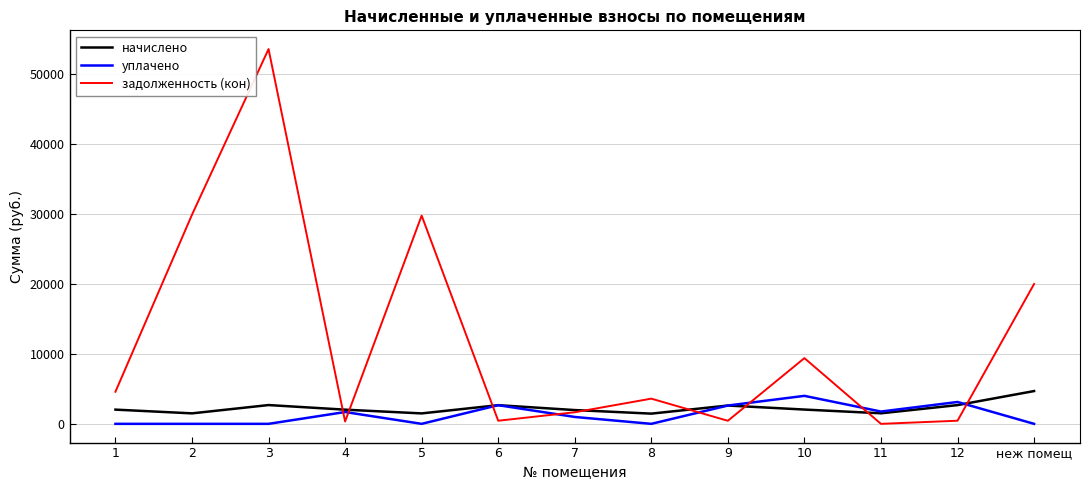

What is the approximate value of задолженность (кон) at неж помещ?

19978.8